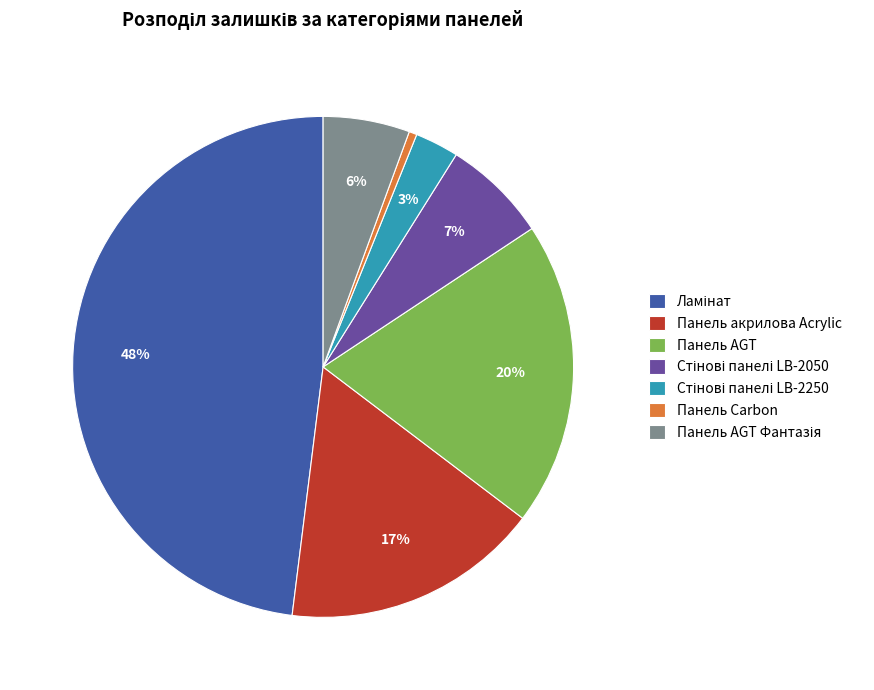

Which category has the smallest portion of the pie?

Панель Carbon